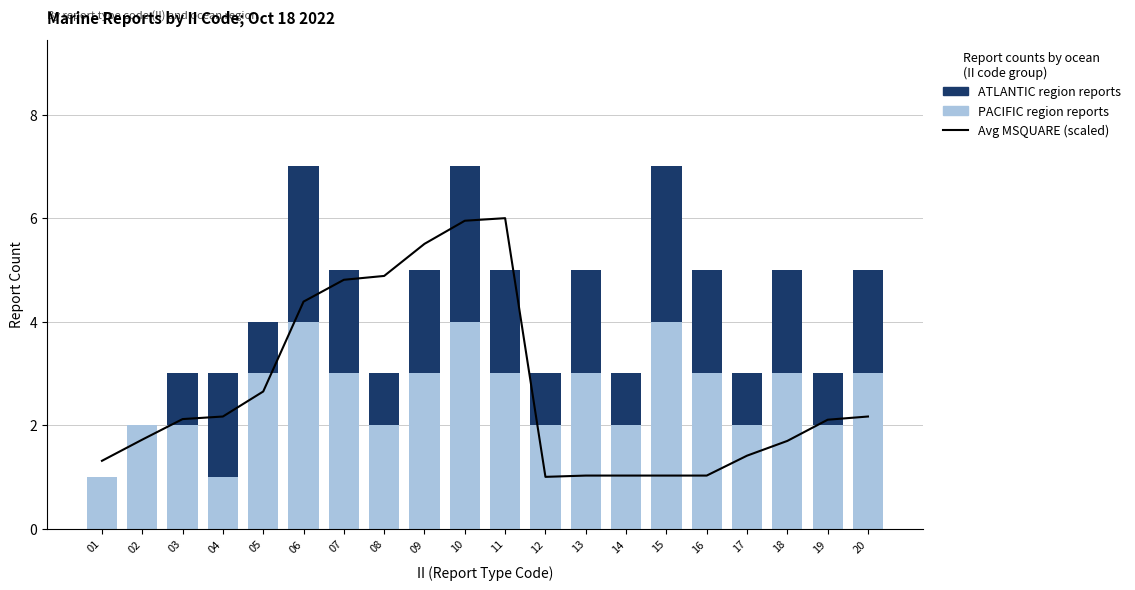

Reading left to right, what are all the values shown in this chart?

Avg MSQUARE (scaled): 1.3	1.7	2.1	2.2	2.7	4.4	4.8	4.9	5.5	6.0	6.0	1.0	1.0	1.0	1.0	1.0	1.4	1.7	2.1	2.2
PACIFIC (non-primary region): 1.0	2.0	2.0	1.0	3.0	4.0	3.0	2.0	3.0	4.0	3.0	2.0	3.0	2.0	4.0	3.0	2.0	3.0	2.0	3.0
ATLANTIC (primary region): 0.0	0.0	1.0	2.0	1.0	3.0	2.0	1.0	2.0	3.0	2.0	1.0	2.0	1.0	3.0	2.0	1.0	2.0	1.0	2.0